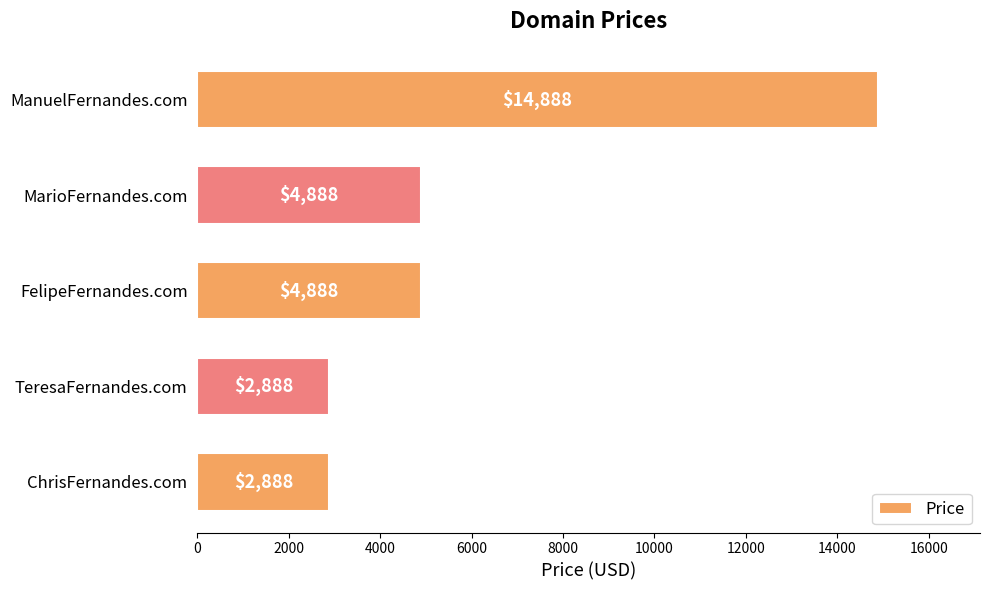

What is the minimum value shown in the chart?

2888